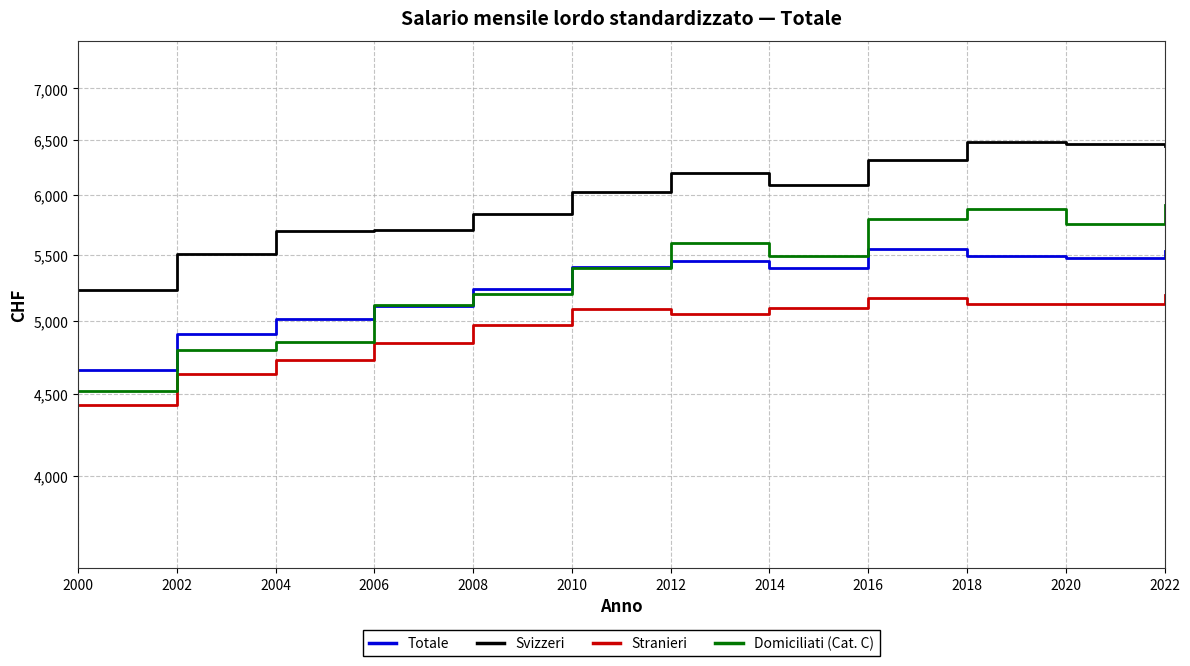

What is the difference between the Svizzeri values at 2016 and 2012?

114